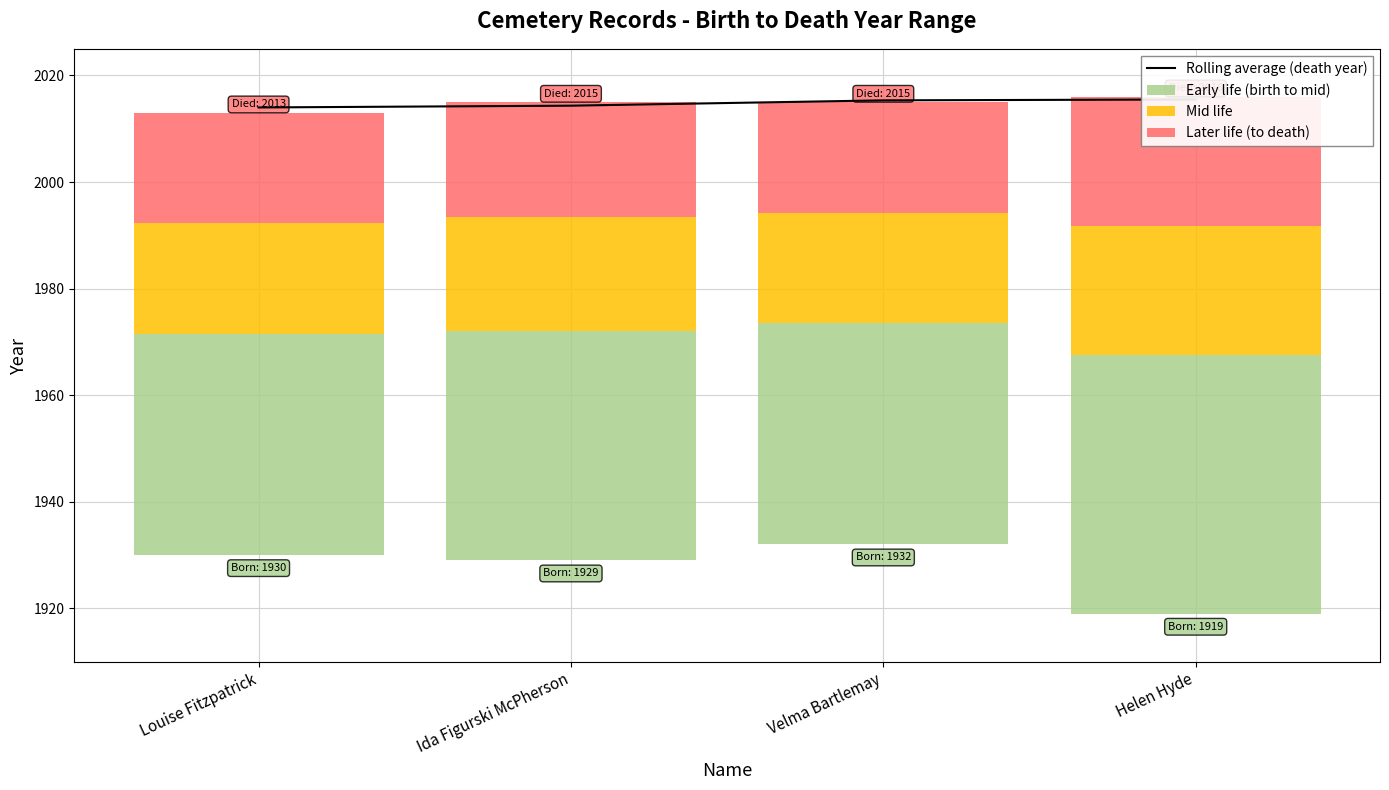

What are all the series names shown in the legend?

Rolling average (death year), Early life (birth to mid), Mid life, Later life (to death)